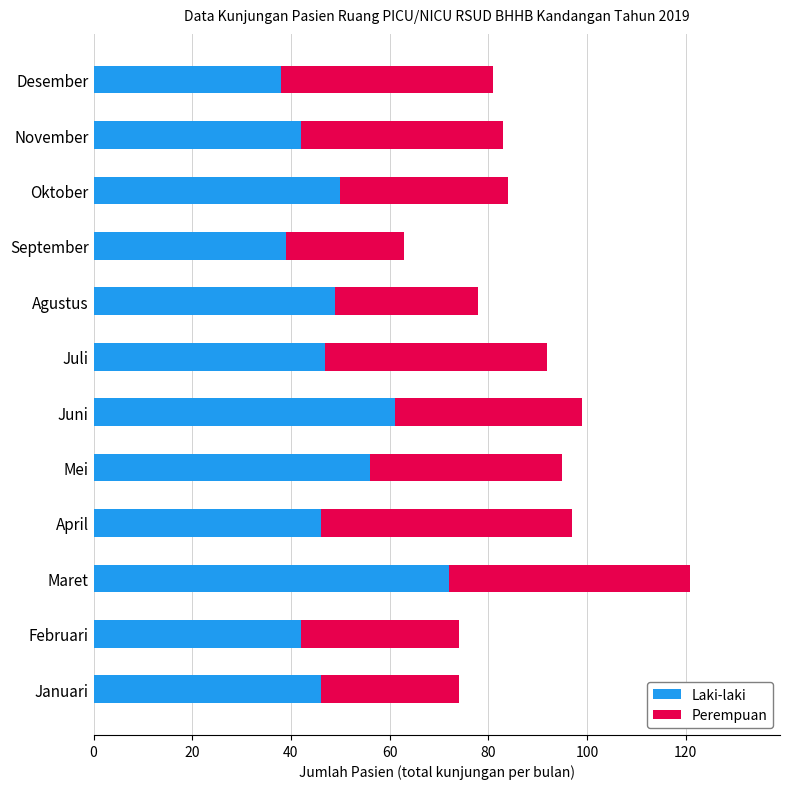

True or false: Laki-laki has a value of 72 at Maret.

True